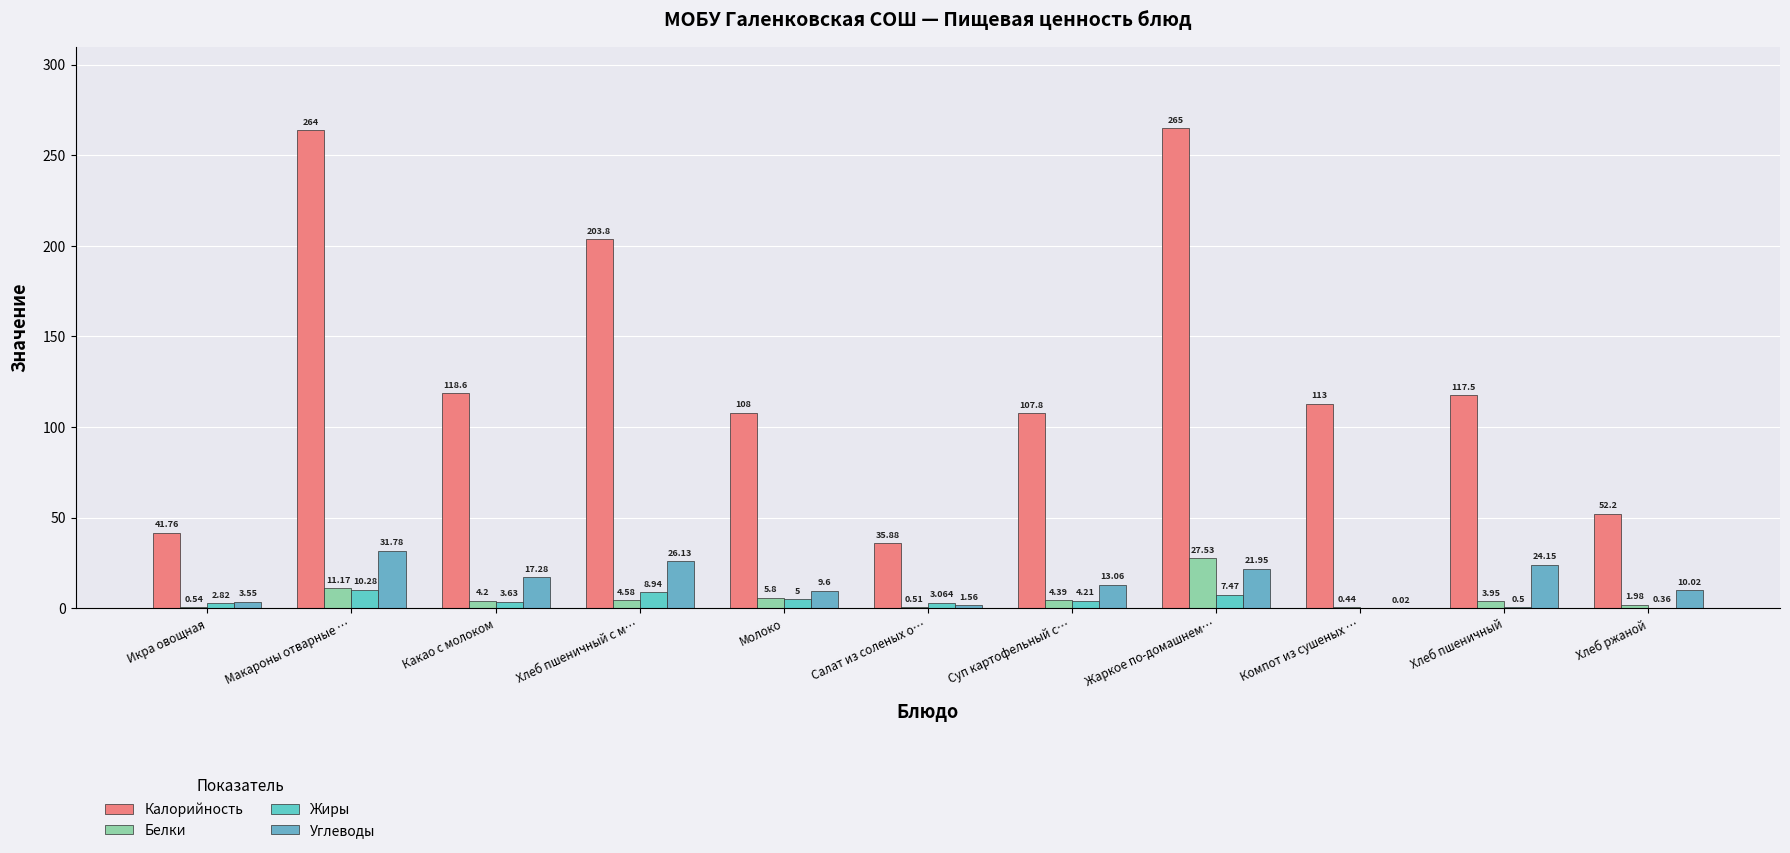

How many groups of bars are there?

11